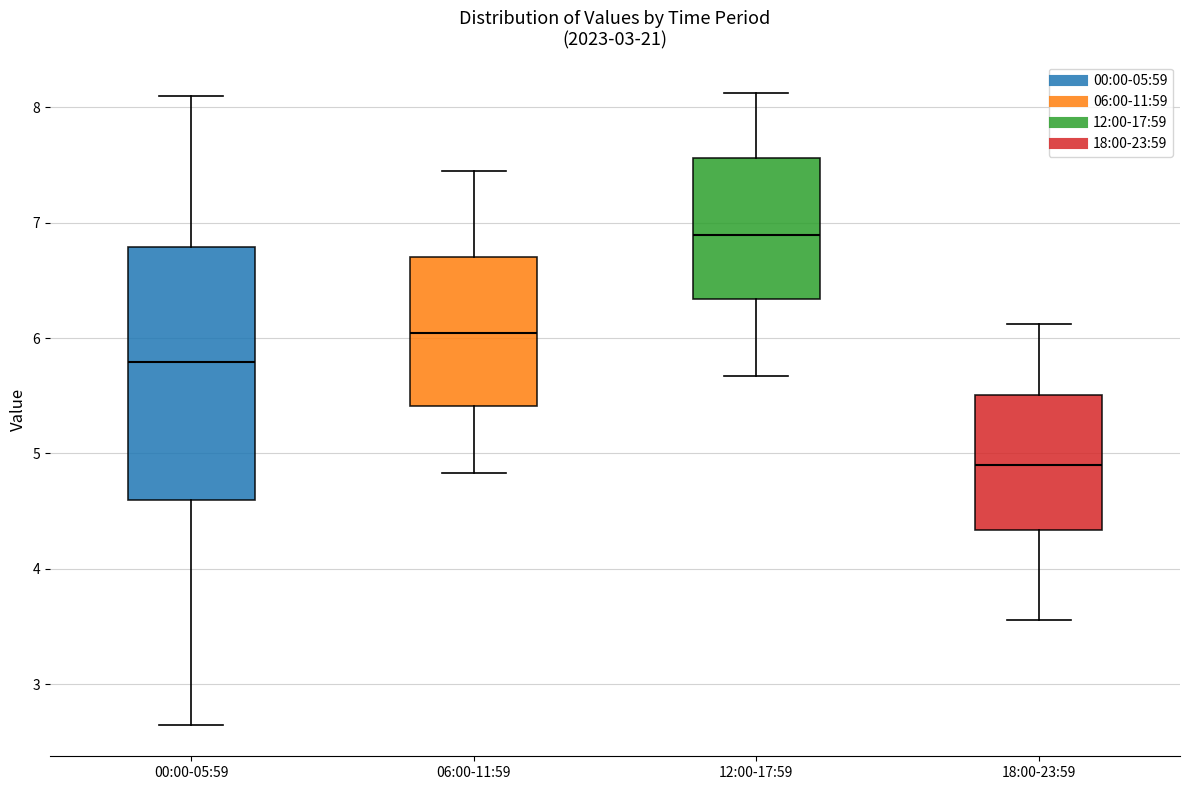

Which box is the tallest, from its lower edge to its upper edge?

00:00-05:59